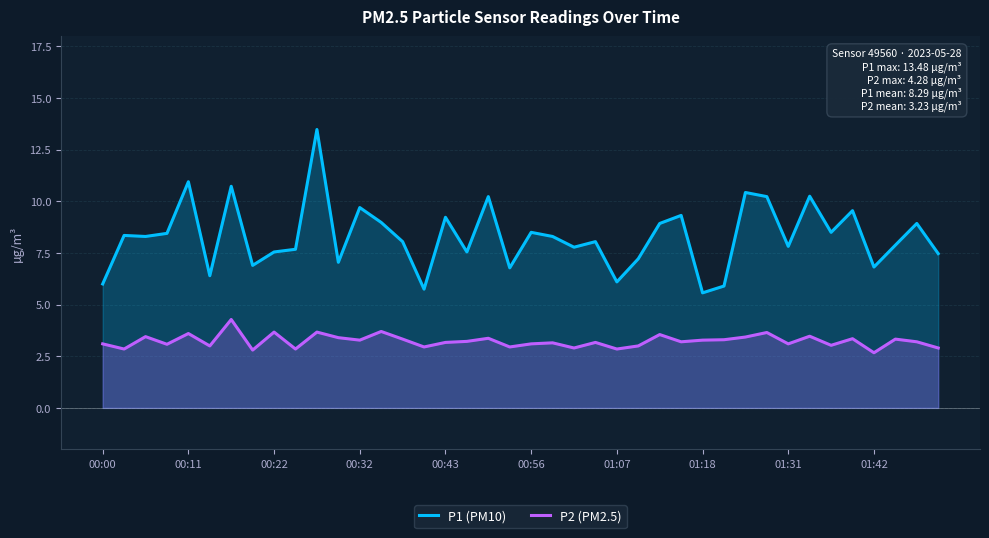

How many lines are shown in the chart?

2